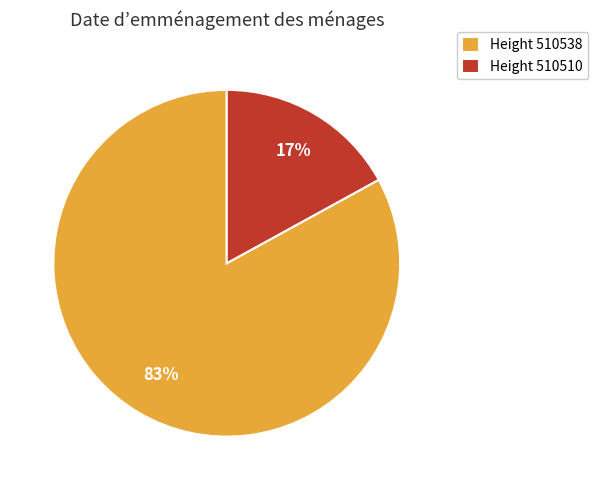

To the nearest percent, what is the difference between the largest and smallest slice percentages?

66%